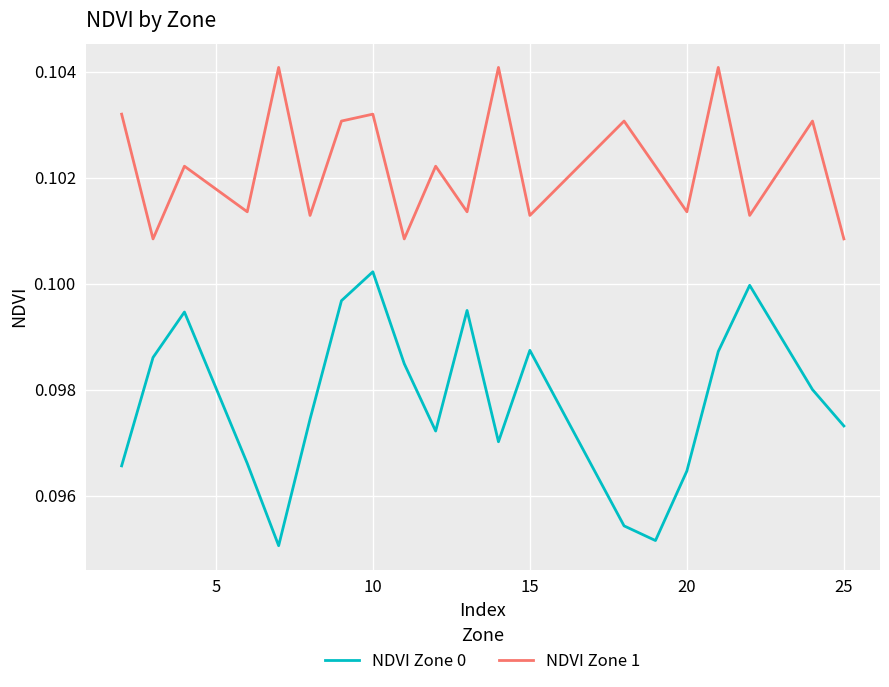

True or false: NDVI Zone 0 and NDVI Zone 1 intersect in this chart.

False